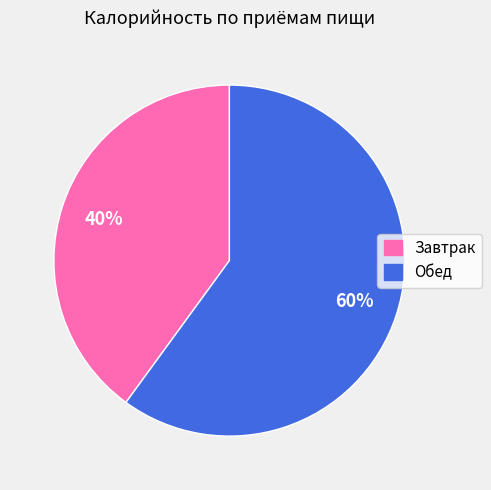

How many segments does this pie chart have?

2